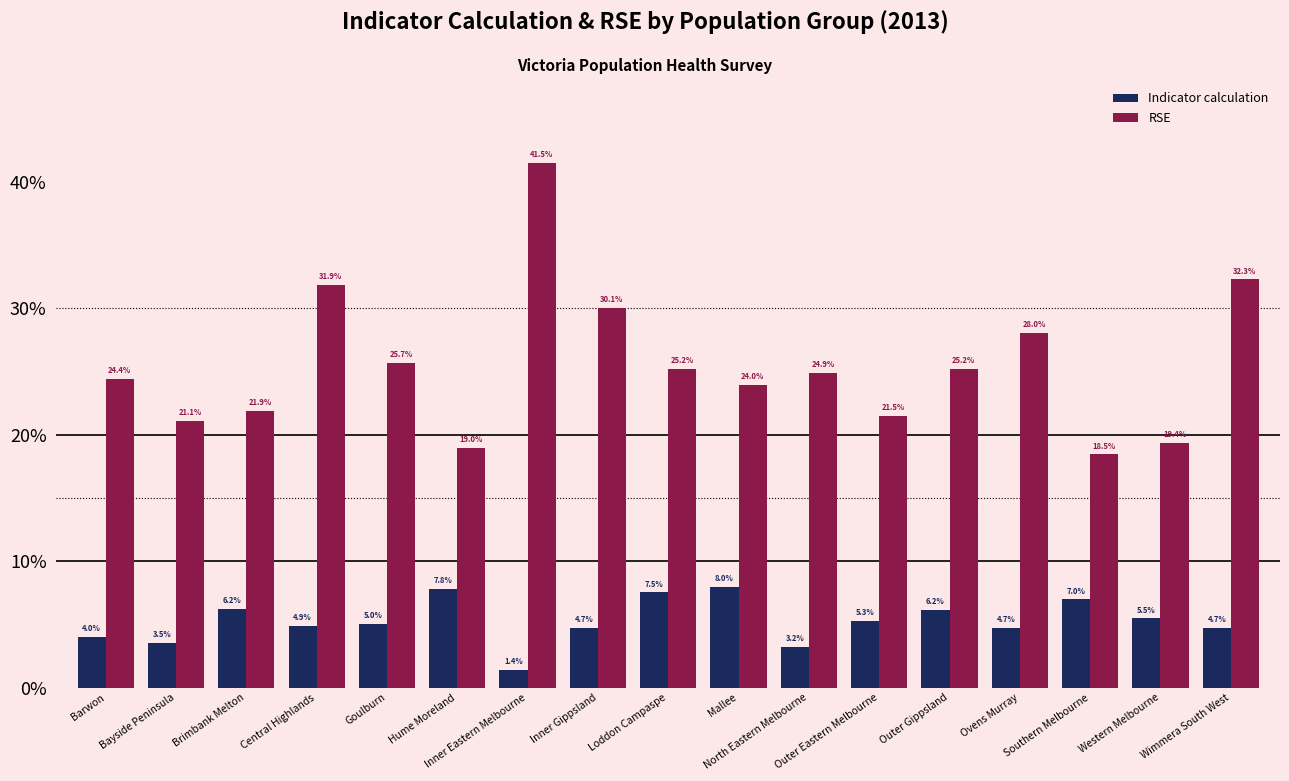

What are all the series names shown in the legend?

Indicator calculation, RSE